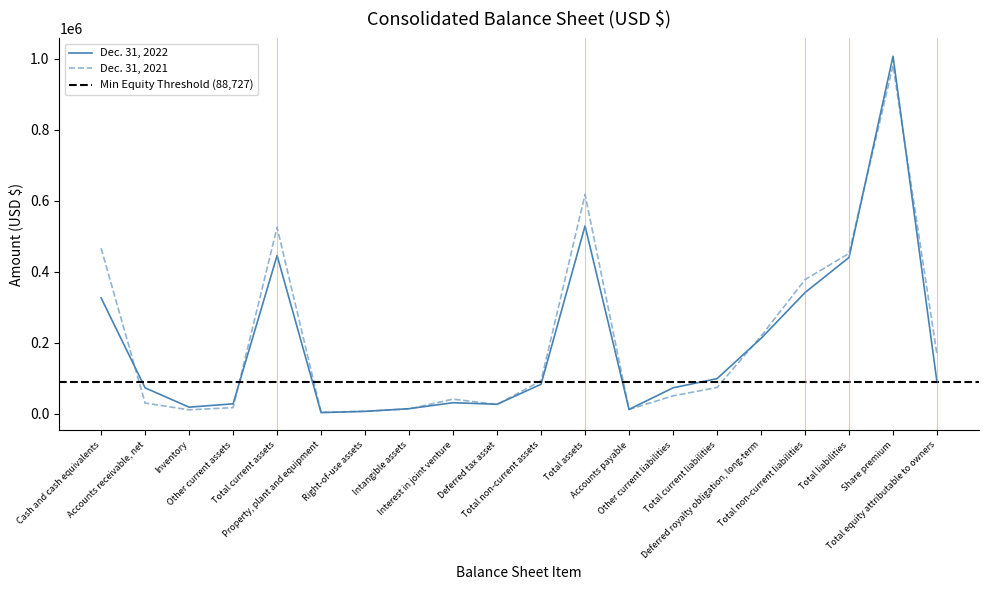

Where is Dec. 31, 2021 nearest to the value 492946?

Cash and cash equivalents